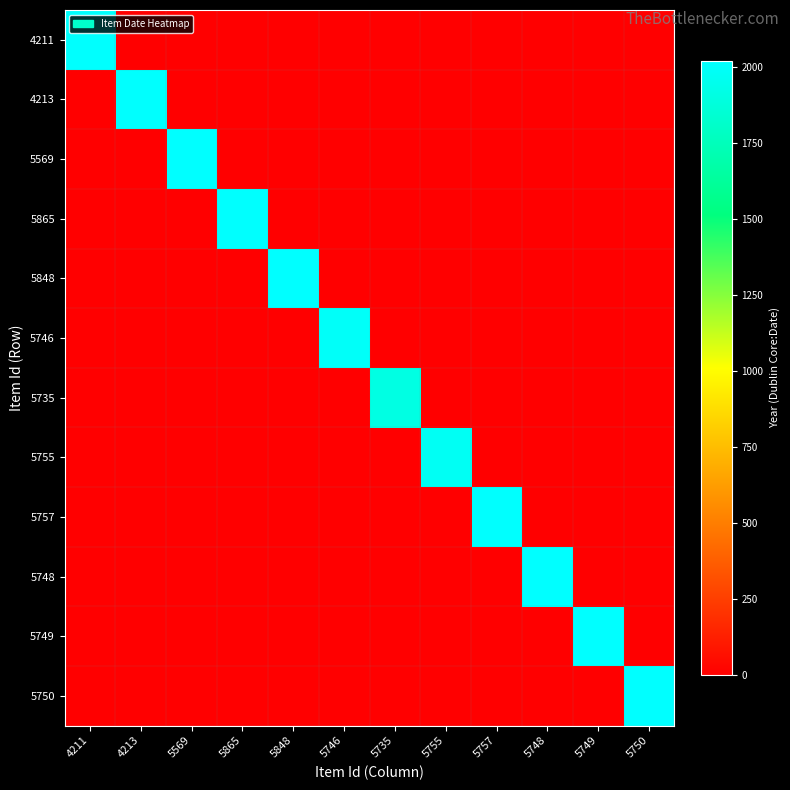

Reading right to left, what are all the values shown in this chart?

4211: 5750=0	5749=0	5748=0	5757=0	5755=0	5735=0	5746=0	5848=0	5865=0	5569=0	4213=0	4211=2016
4213: 5750=0	5749=0	5748=0	5757=0	5755=0	5735=0	5746=0	5848=0	5865=0	5569=0	4213=2016	4211=0
5569: 5750=0	5749=0	5748=0	5757=0	5755=0	5735=0	5746=0	5848=0	5865=0	5569=2019	4213=0	4211=0
5865: 5750=0	5749=0	5748=0	5757=0	5755=0	5735=0	5746=0	5848=0	5865=2015	5569=0	4213=0	4211=0
5848: 5750=0	5749=0	5748=0	5757=0	5755=0	5735=0	5746=0	5848=2021	5865=0	5569=0	4213=0	4211=0
5746: 5750=0	5749=0	5748=0	5757=0	5755=0	5735=0	5746=1996	5848=0	5865=0	5569=0	4213=0	4211=0
5735: 5750=0	5749=0	5748=0	5757=0	5755=0	5735=1910	5746=0	5848=0	5865=0	5569=0	4213=0	4211=0
5755: 5750=0	5749=0	5748=0	5757=0	5755=1976	5735=0	5746=0	5848=0	5865=0	5569=0	4213=0	4211=0
5757: 5750=0	5749=0	5748=0	5757=2017	5755=0	5735=0	5746=0	5848=0	5865=0	5569=0	4213=0	4211=0
5748: 5750=0	5749=0	5748=2018	5757=0	5755=0	5735=0	5746=0	5848=0	5865=0	5569=0	4213=0	4211=0
5749: 5750=0	5749=2018	5748=0	5757=0	5755=0	5735=0	5746=0	5848=0	5865=0	5569=0	4213=0	4211=0
5750: 5750=2018	5749=0	5748=0	5757=0	5755=0	5735=0	5746=0	5848=0	5865=0	5569=0	4213=0	4211=0